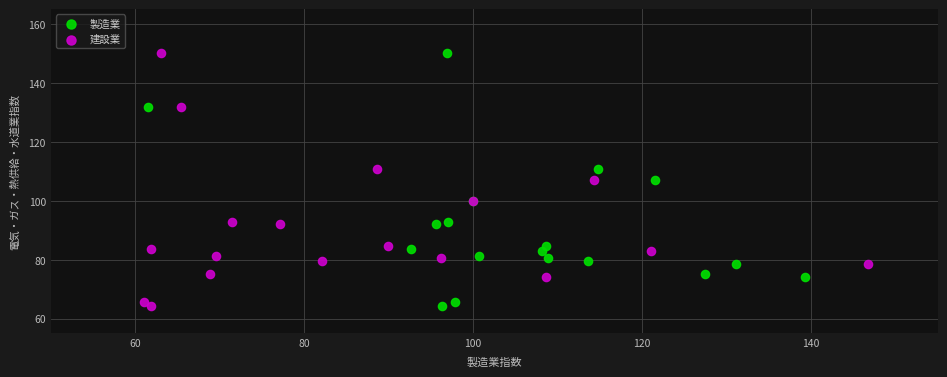

What are all the series names shown in the legend?

製造業, 建設業